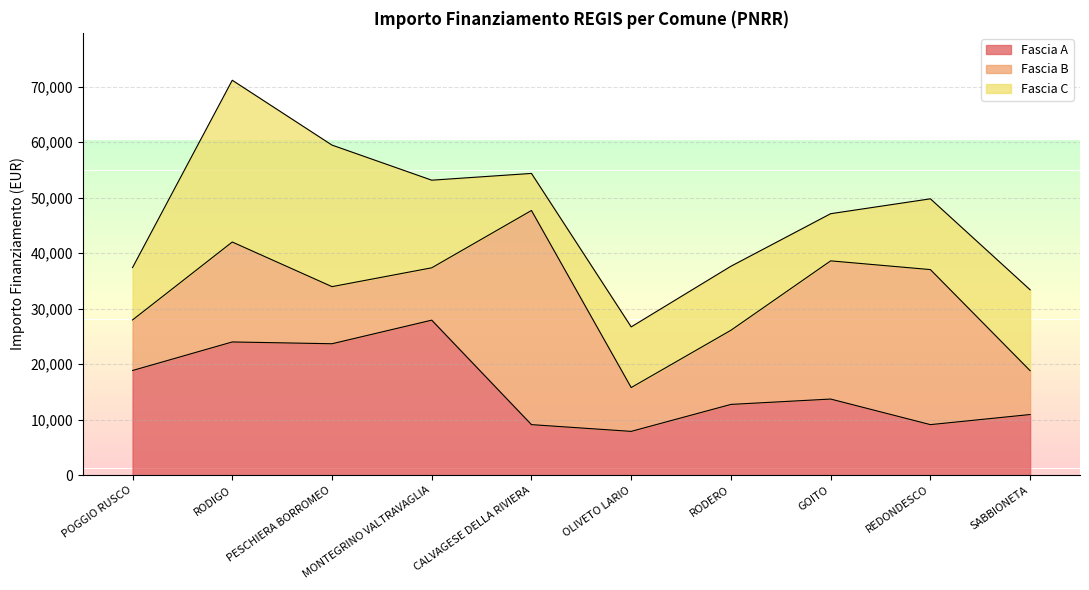

How many data points in Fascia C are above 12747?

4